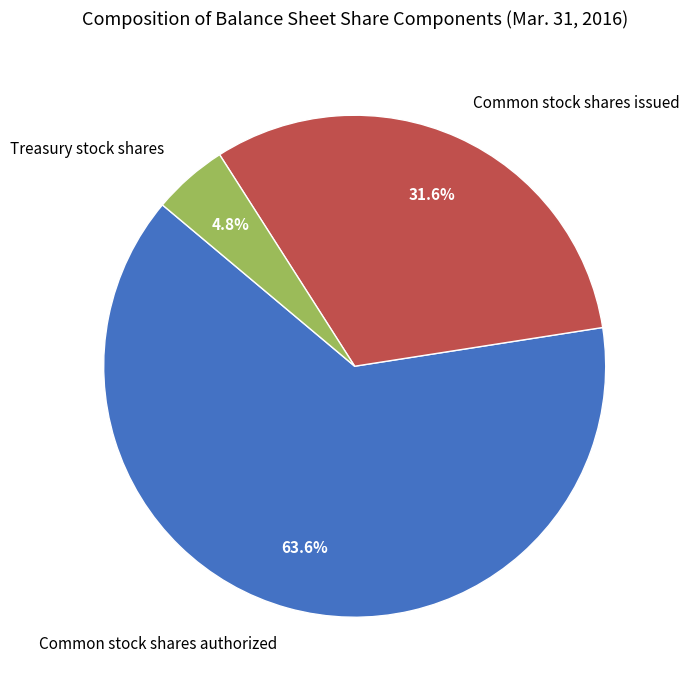

Is there a majority slice in this chart?

Yes